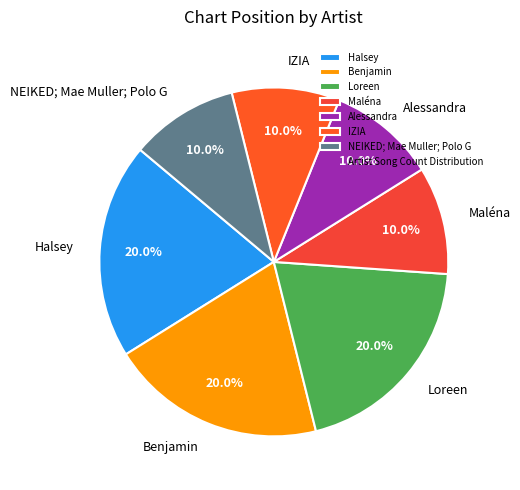

To the nearest percent, what is the difference between the largest and smallest slice percentages?

10%